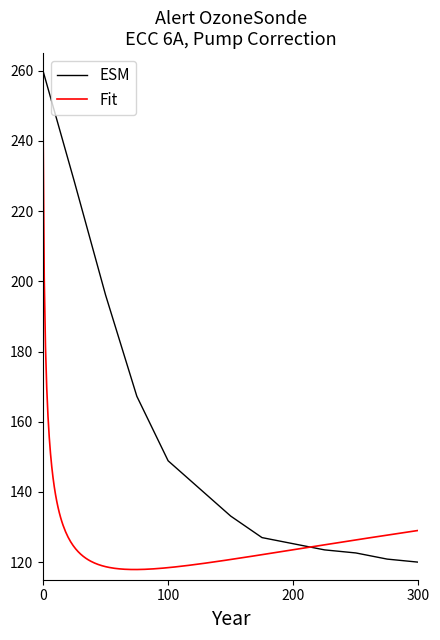

True or false: the data has more than 1 interior local peaks.

False